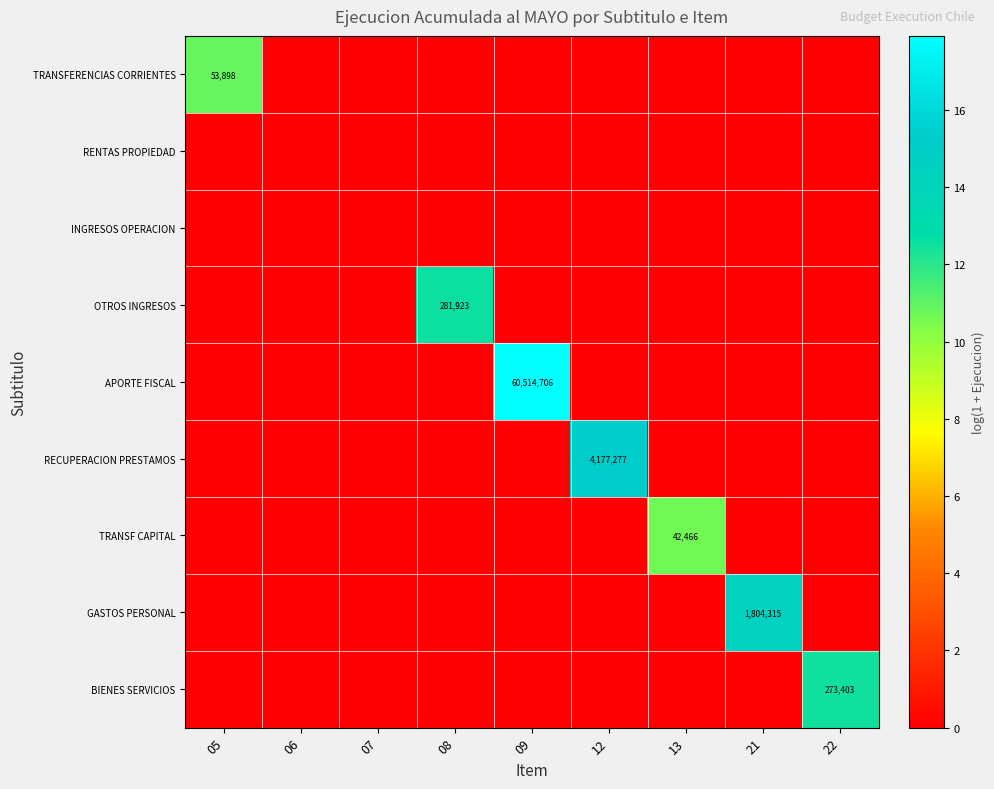

Which category has the lowest value in the TRANSF CAPITAL series?

05